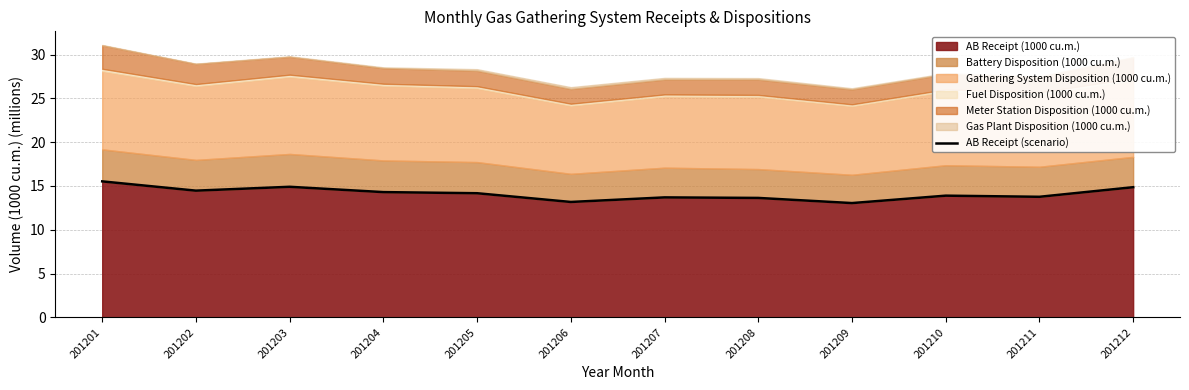

What is the difference between the maximum and minimum values?

2.5